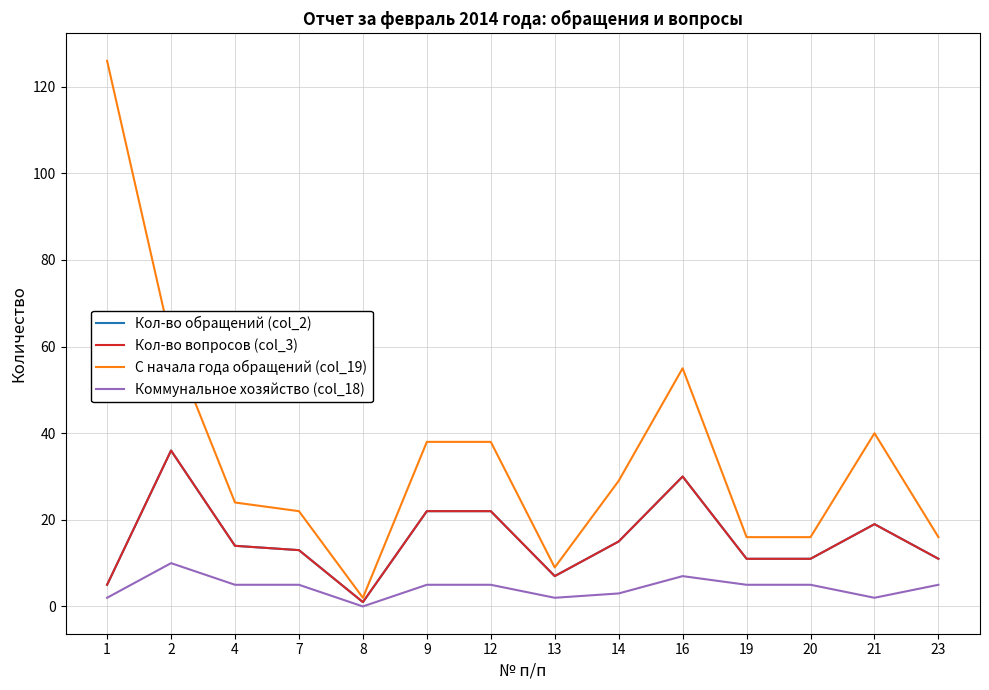

Does the chart have visible grid lines?

Yes